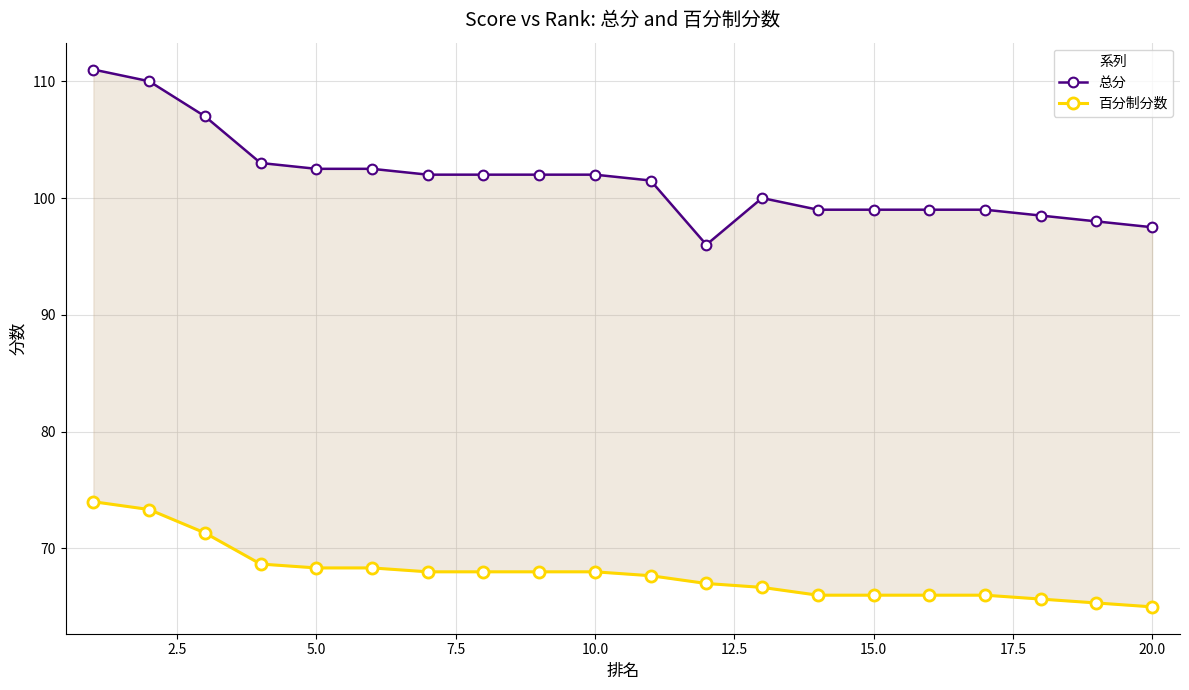

Which has a higher value, 17.5 or 15.0?

17.5